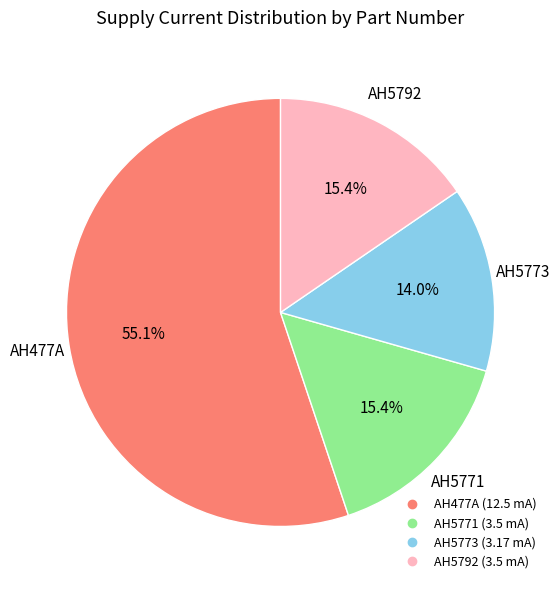

How much of the chart is everything except AH5792?

84.6%